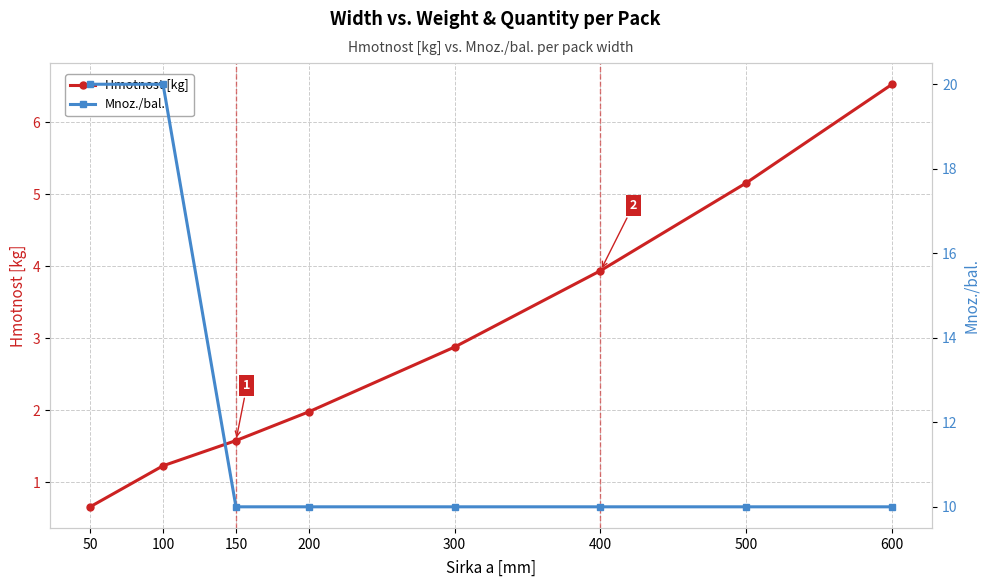

Rank the categories by Hmotnost [kg] value from highest to lowest.

600, 500, 400, 300, 200, 150, 100, 50